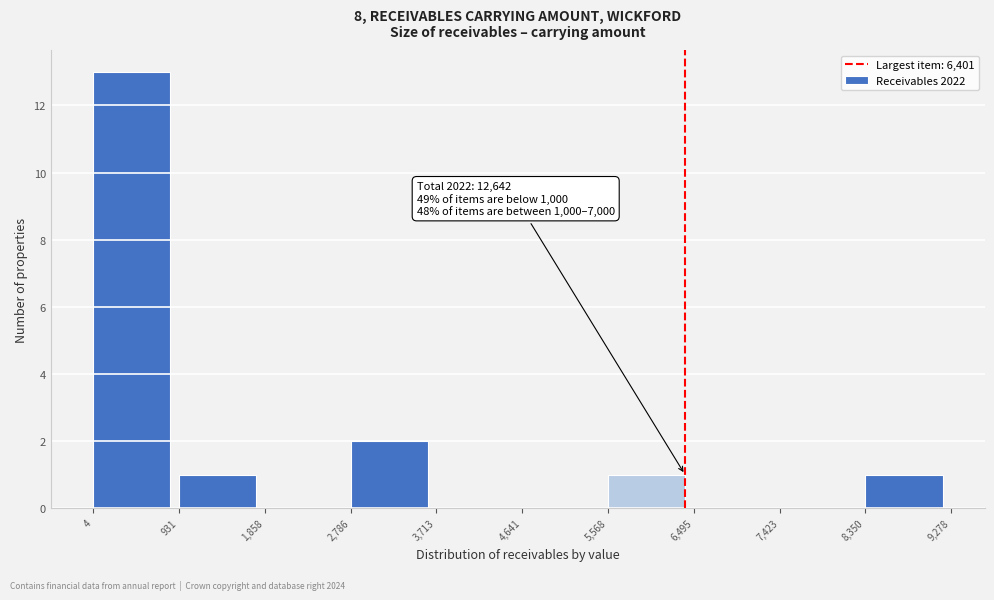

Which range on the x-axis has the tallest bar?

4 to 931